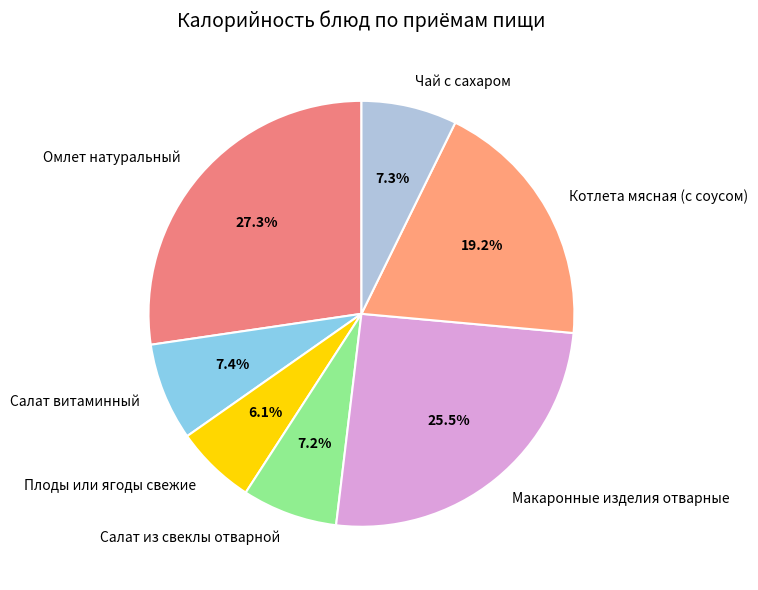

The Чай с сахаром slice represents 1% of the pie. True or false?

False